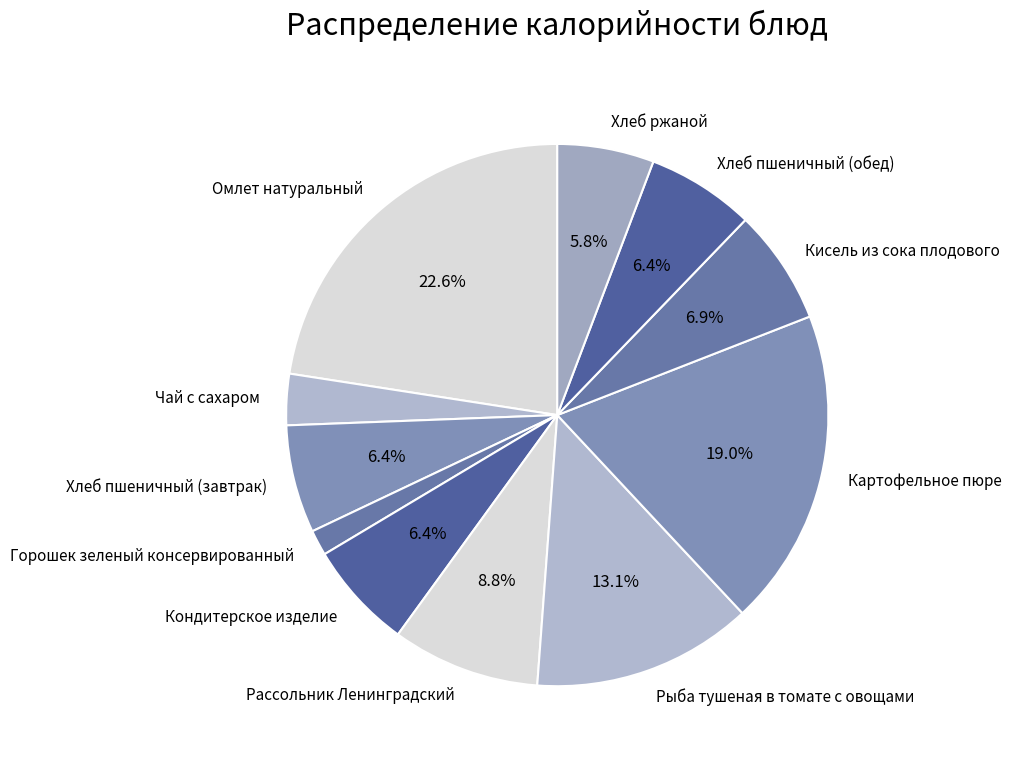

To the nearest percent, what portion does Рыба тушеная в томате с овощами represent?

13%